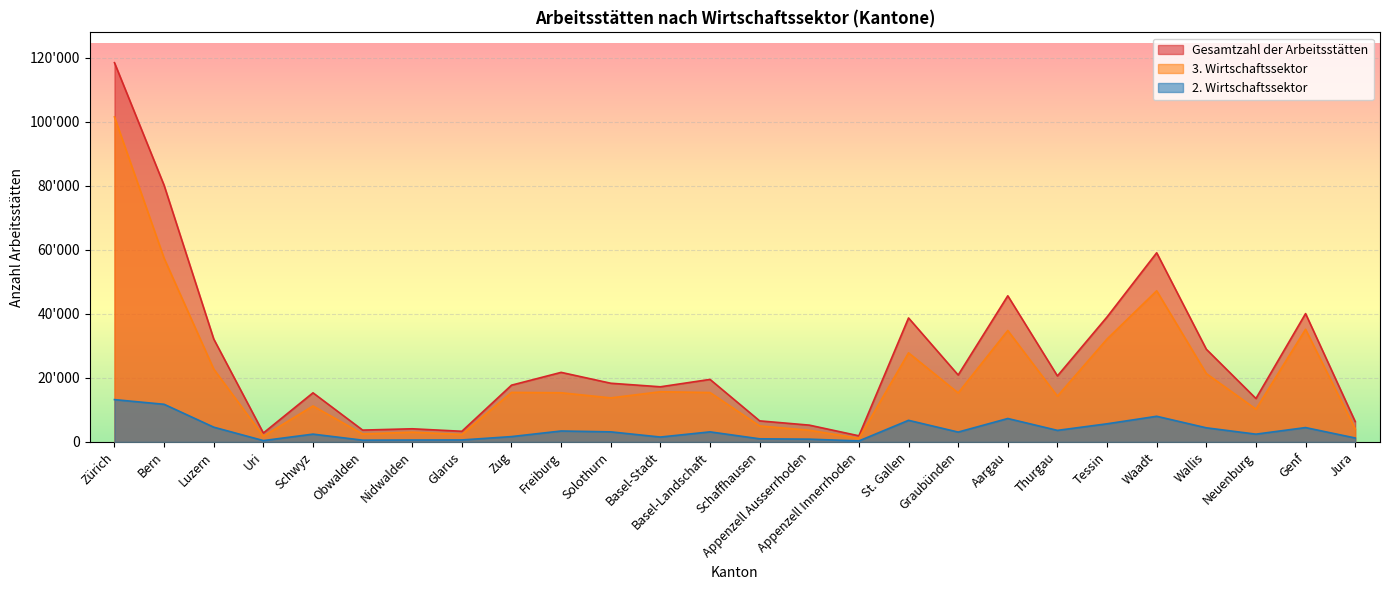

Reading left to right, extract all data points from this chart.

3. Wirtschaftssektor: Zürich=101499	Bern=57349	Luzern=22741	Uri=1773	Schwyz=11229	Obwalden=2479	Nidwalden=3041	Glarus=2318	Zug=15459	Freiburg=15351	Solothurn=13749	Basel-Stadt=15673	Basel-Landschaft=15416	Schaffhausen=4992	Appenzell Ausserrhoden=3645	Appenzell Innerrhoden=1115	St. Gallen=27817	Graubünden=15287	Aargau=34789	Thurgau=14293	Tessin=32137	Waadt=47194	Wallis=21356	Neuenburg=10228	Genf=35175	Jura=4052
Gesamtzahl der Arbeitsstätten: Zürich=118423	Bern=80130	Luzern=32139	Uri=2781	Schwyz=15331	Obwalden=3690	Nidwalden=4102	Glarus=3322	Zug=17720	Freiburg=21720	Solothurn=18323	Basel-Stadt=17215	Basel-Landschaft=19523	Schaffhausen=6573	Appenzell Ausserrhoden=5242	Appenzell Innerrhoden=1907	St. Gallen=38717	Graubünden=20898	Aargau=45635	Thurgau=20608	Tessin=39021	Waadt=59063	Wallis=28946	Neuenburg=13558	Genf=40071	Jura=6357
2. Wirtschaftssektor: Zürich=13210	Bern=11752	Luzern=4607	Uri=415	Schwyz=2433	Obwalden=544	Nidwalden=593	Glarus=613	Zug=1663	Freiburg=3409	Solothurn=3142	Basel-Stadt=1522	Basel-Landschaft=3140	Schaffhausen=970	Appenzell Ausserrhoden=861	Appenzell Innerrhoden=306	St. Gallen=6746	Graubünden=3072	Aargau=7312	Thurgau=3605	Tessin=5659	Waadt=8006	Wallis=4405	Neuenburg=2423	Genf=4478	Jura=1228